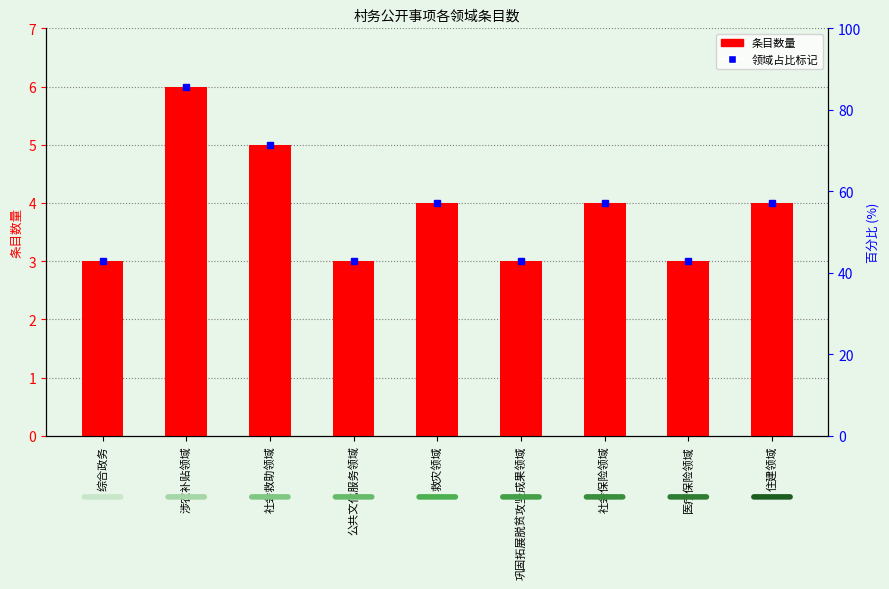

List the labels in order of value, largest first.

涉农补贴领域, 社会救助领域, 救灾领域, 社会保险领域, 住建领域, 综合政务, 公共文化服务领域, 巩固拓展脱贫攻坚成果领域, 医疗保险领域